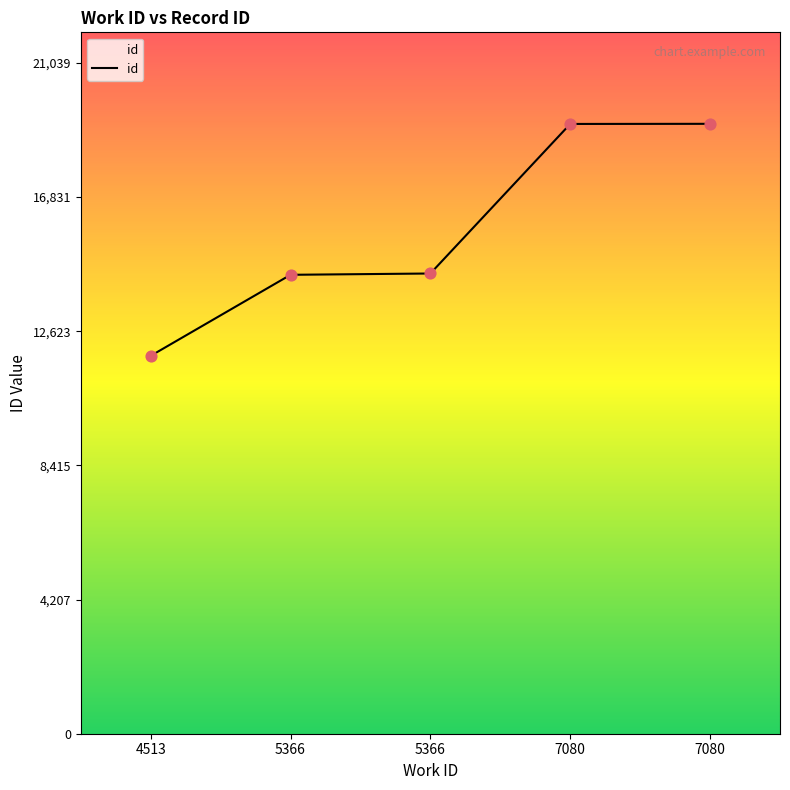

Between 5366 and 4513, which is larger?

5366